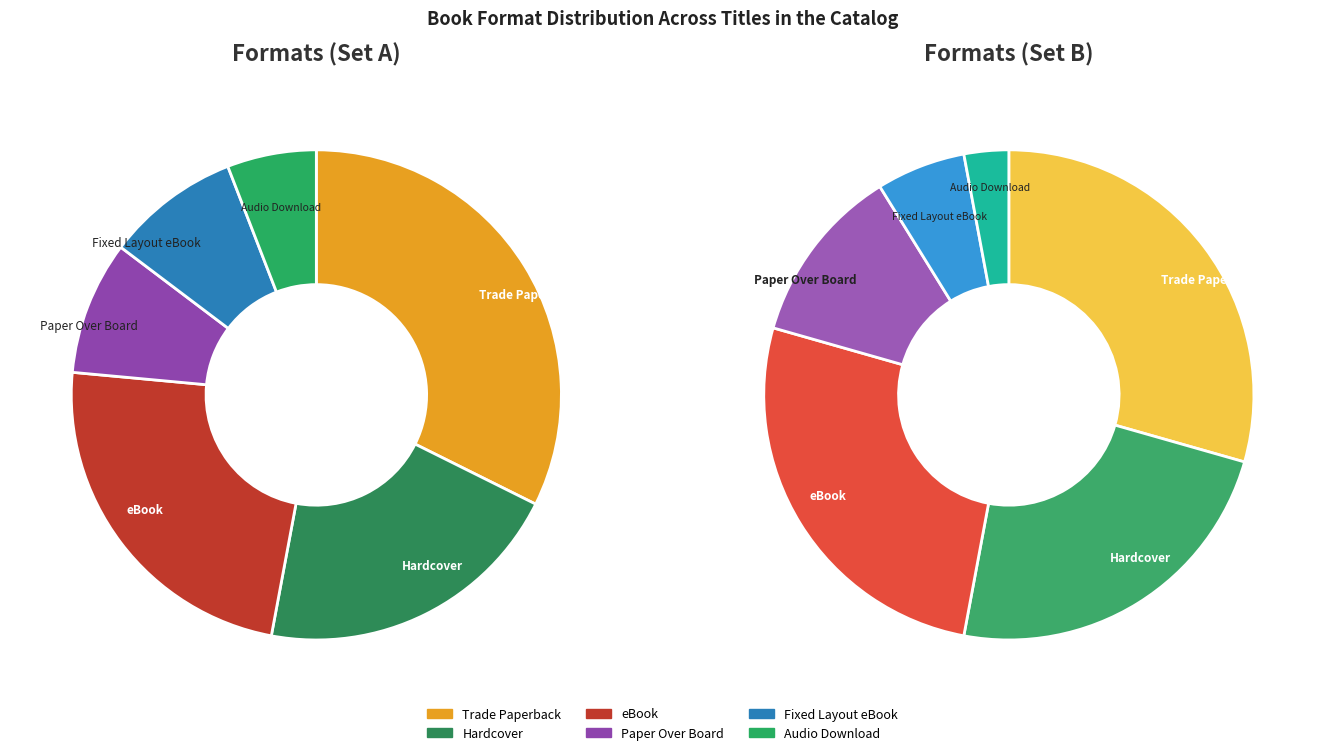

What is the largest slice in the pie chart?

Trade Paperback